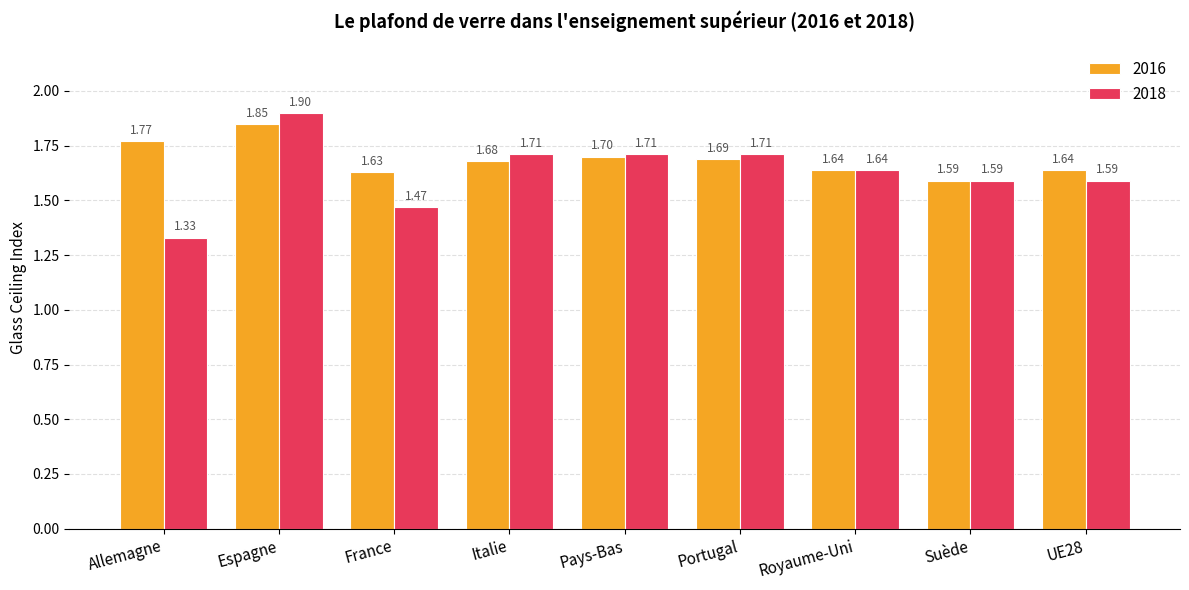

What position from the left is Espagne?

2